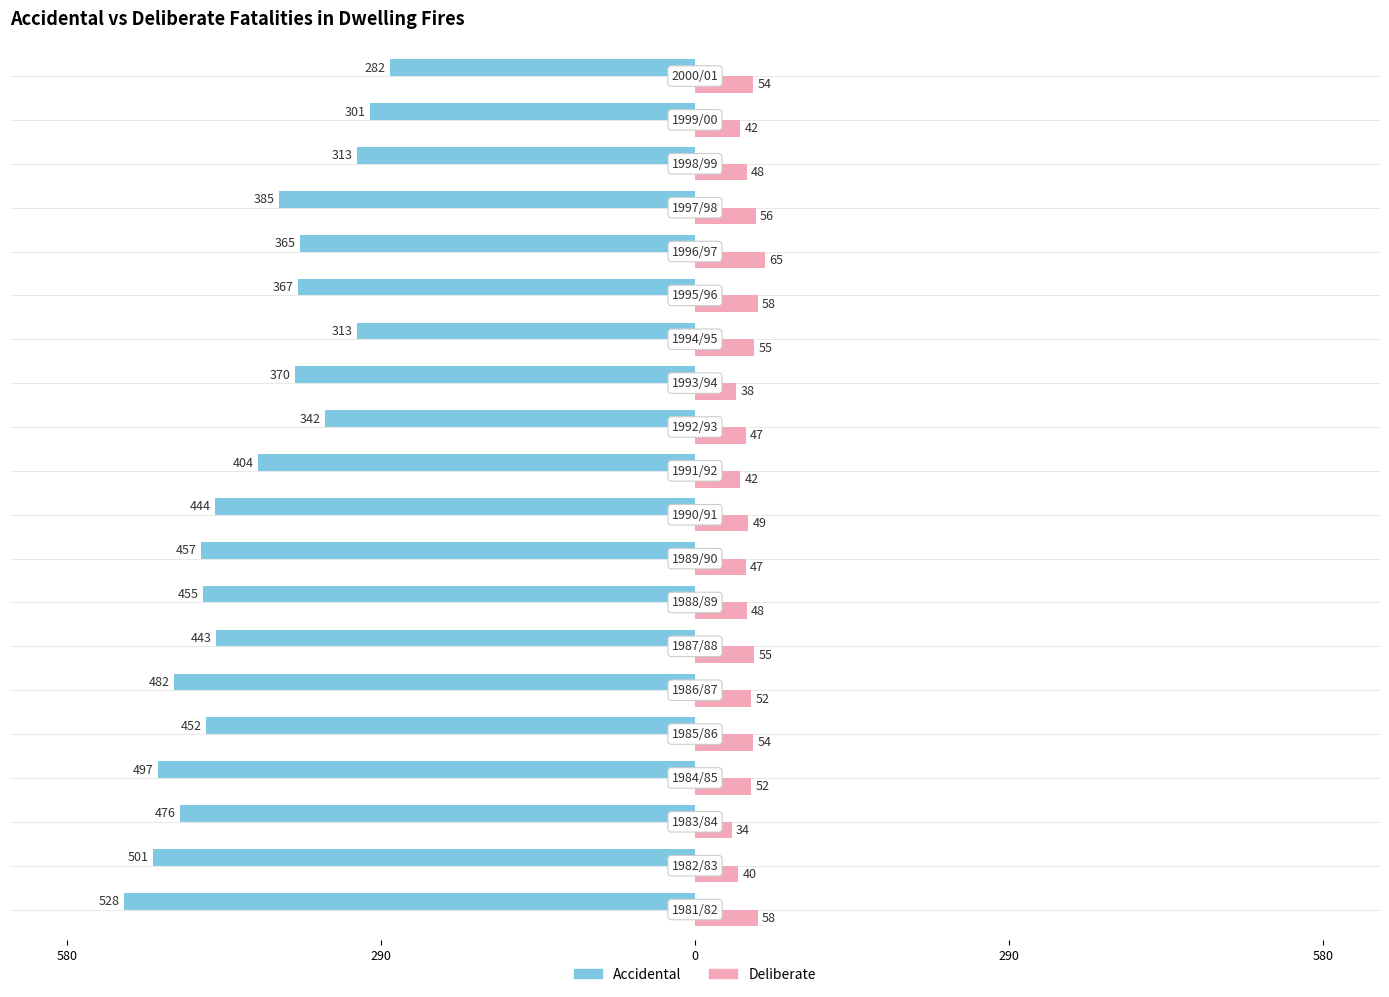

What is the sum of all Deliberate values?

994